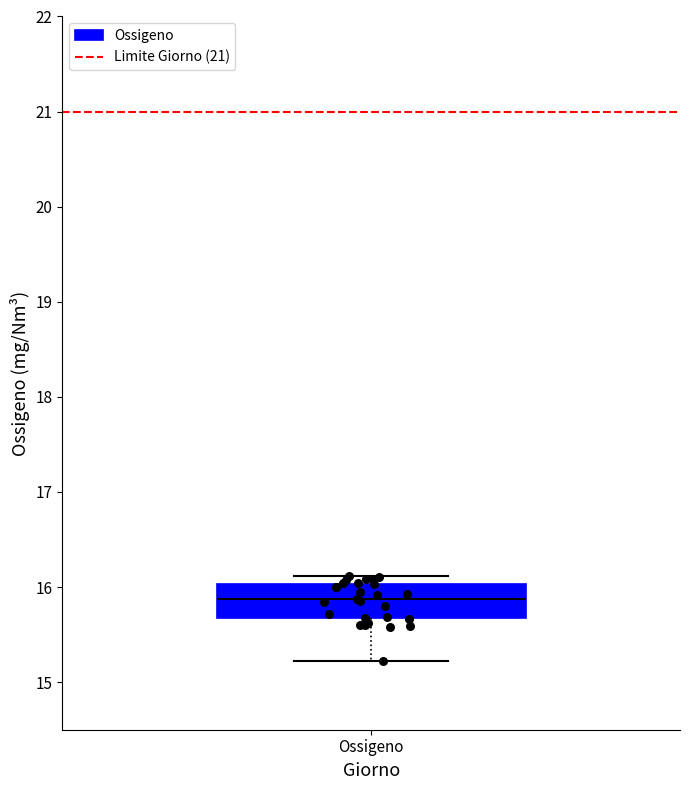

Where does the median line of the box for Ossigeno sit on the y-axis? The values are not printed on the chart, so give them approximately, as read against the axis.

15.9